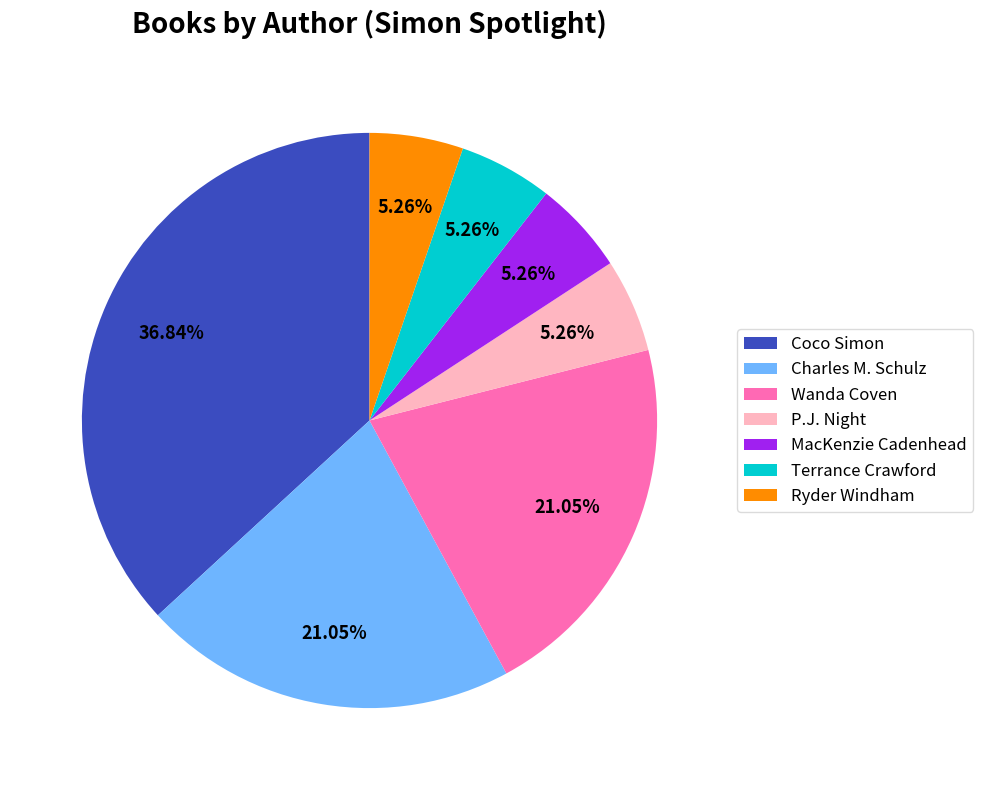

To the nearest percent, what is the combined percentage of Charles M. Schulz and Ryder Windham?

26%